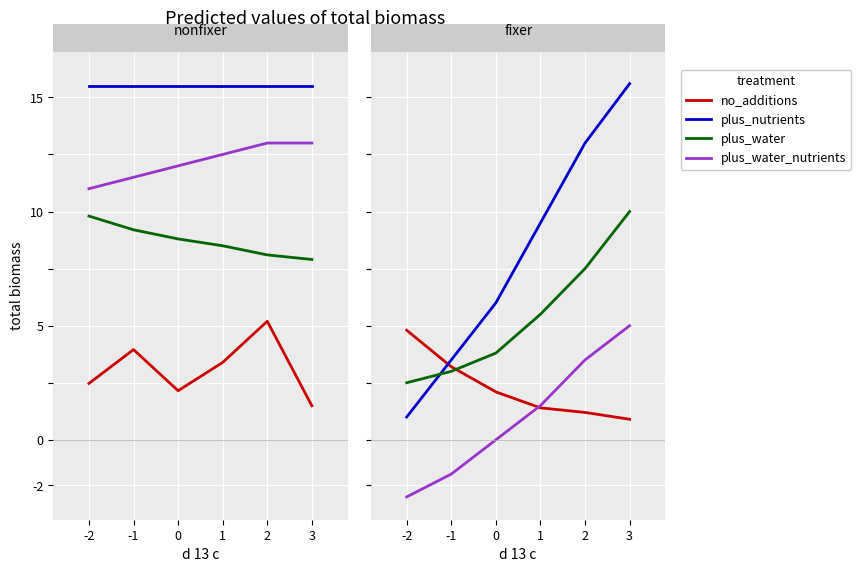

How many series are shown in this chart?

4